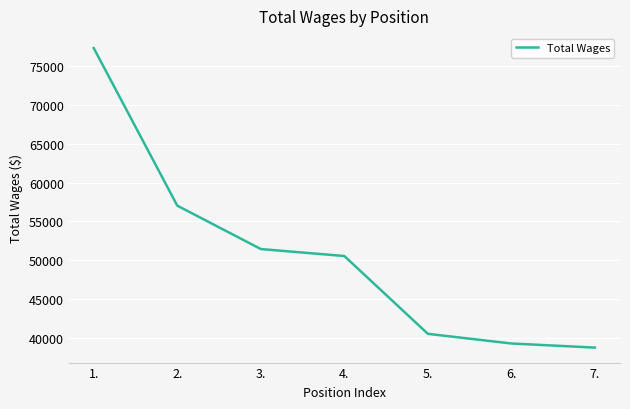

At which category does the chart reach its minimum across all series?

7.